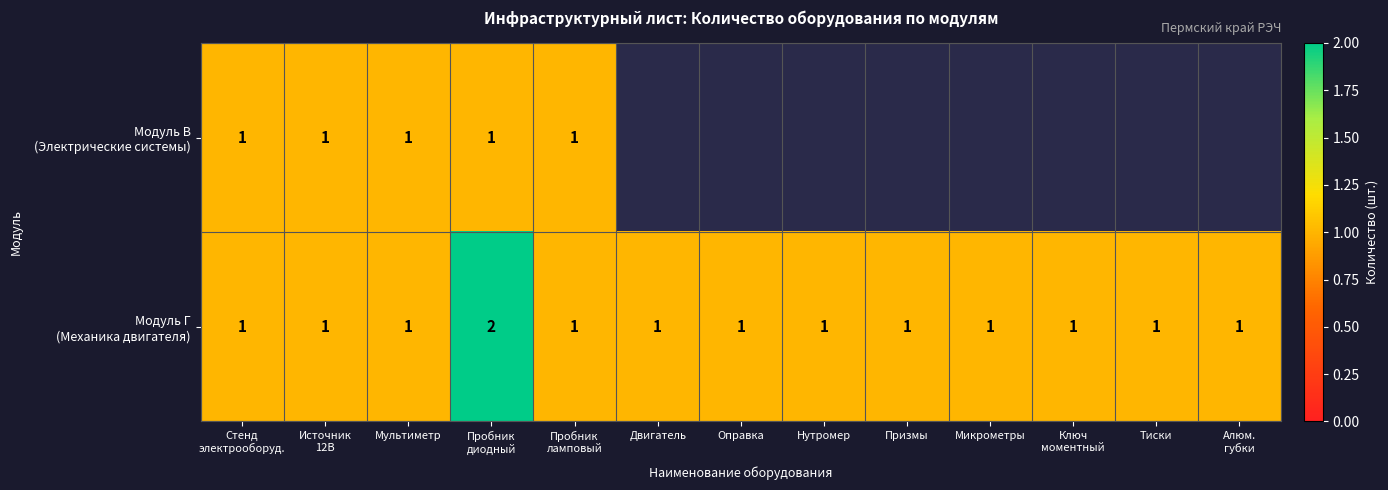

How many data points in Модуль Г (Механика двигателя) are above 1?

1